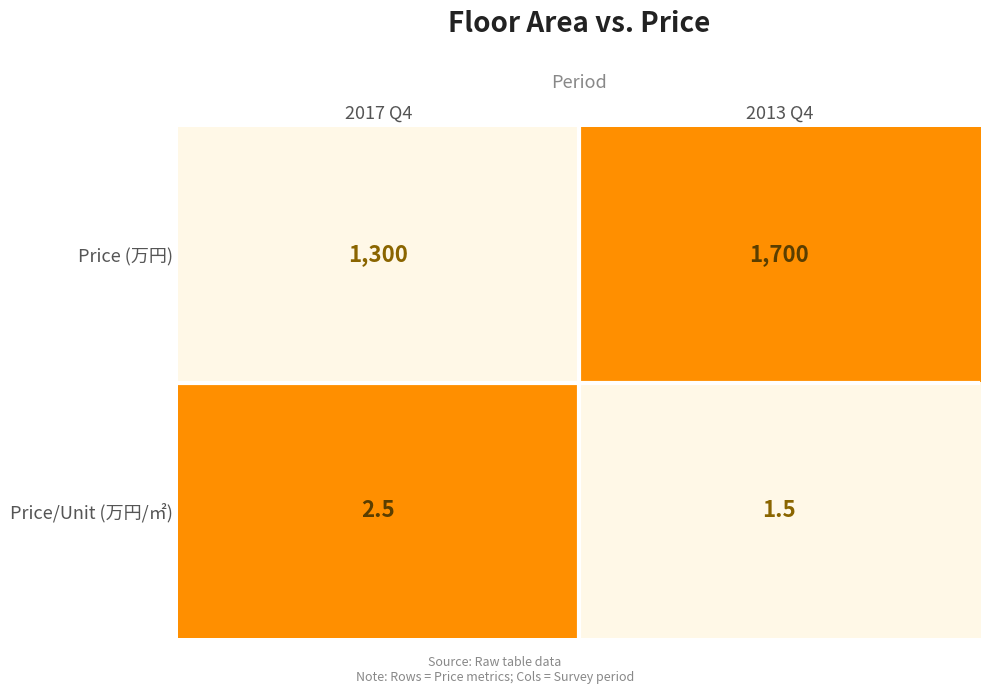

What is the difference between the Price (万円) values at 2013 Q4 and 2017 Q4?

400.0